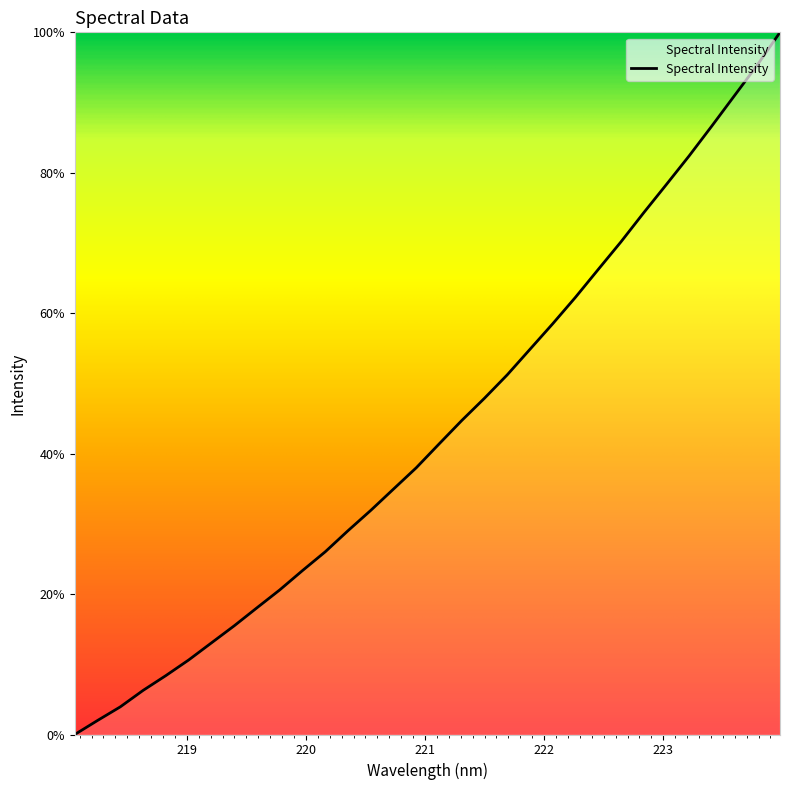

What is the difference between the maximum and minimum values?

100.0